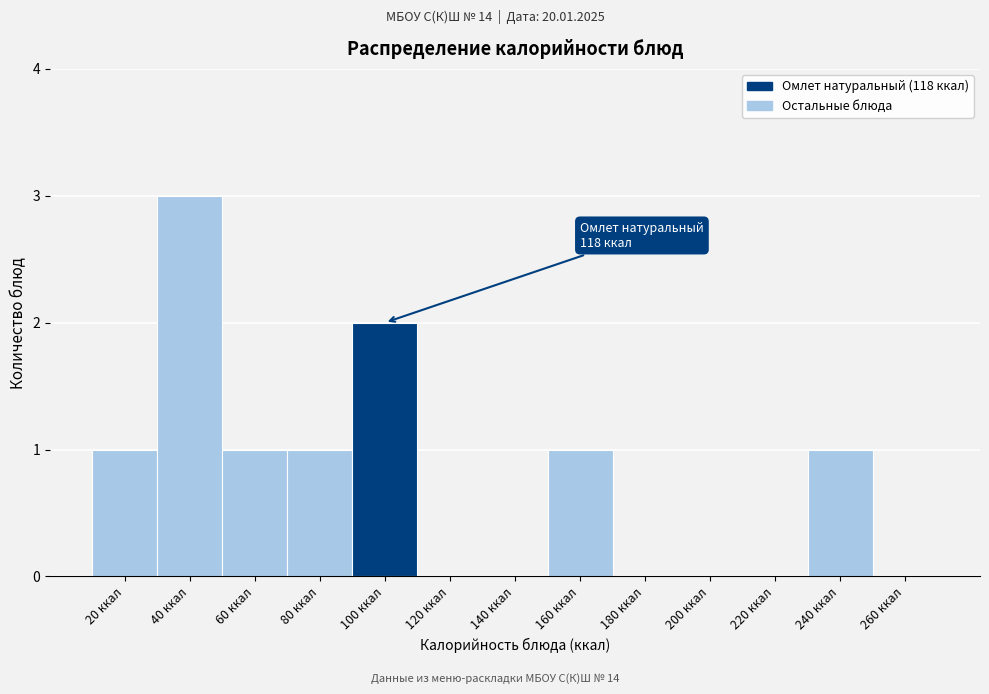

Reading left to right, transcribe all the data shown in this chart.

20 ккал=1	40 ккал=3	60 ккал=1	80 ккал=1	100 ккал=2	120 ккал=0	140 ккал=0	160 ккал=1	180 ккал=0	200 ккал=0	220 ккал=0	240 ккал=1	260 ккал=0